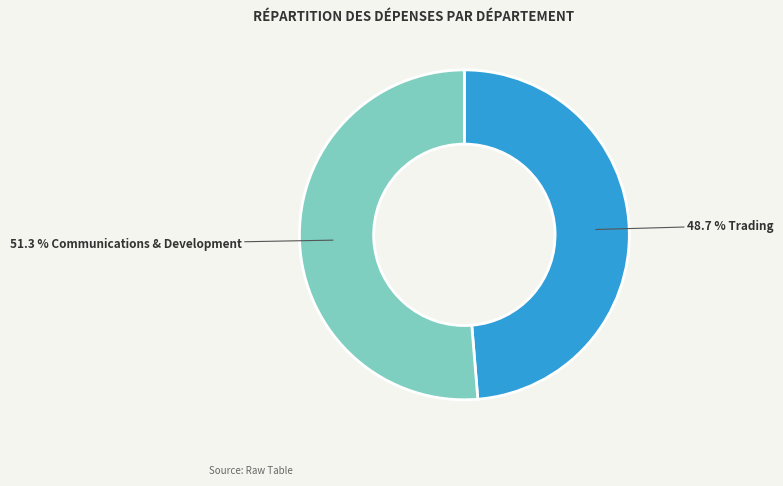

How many segments does this pie chart have?

2